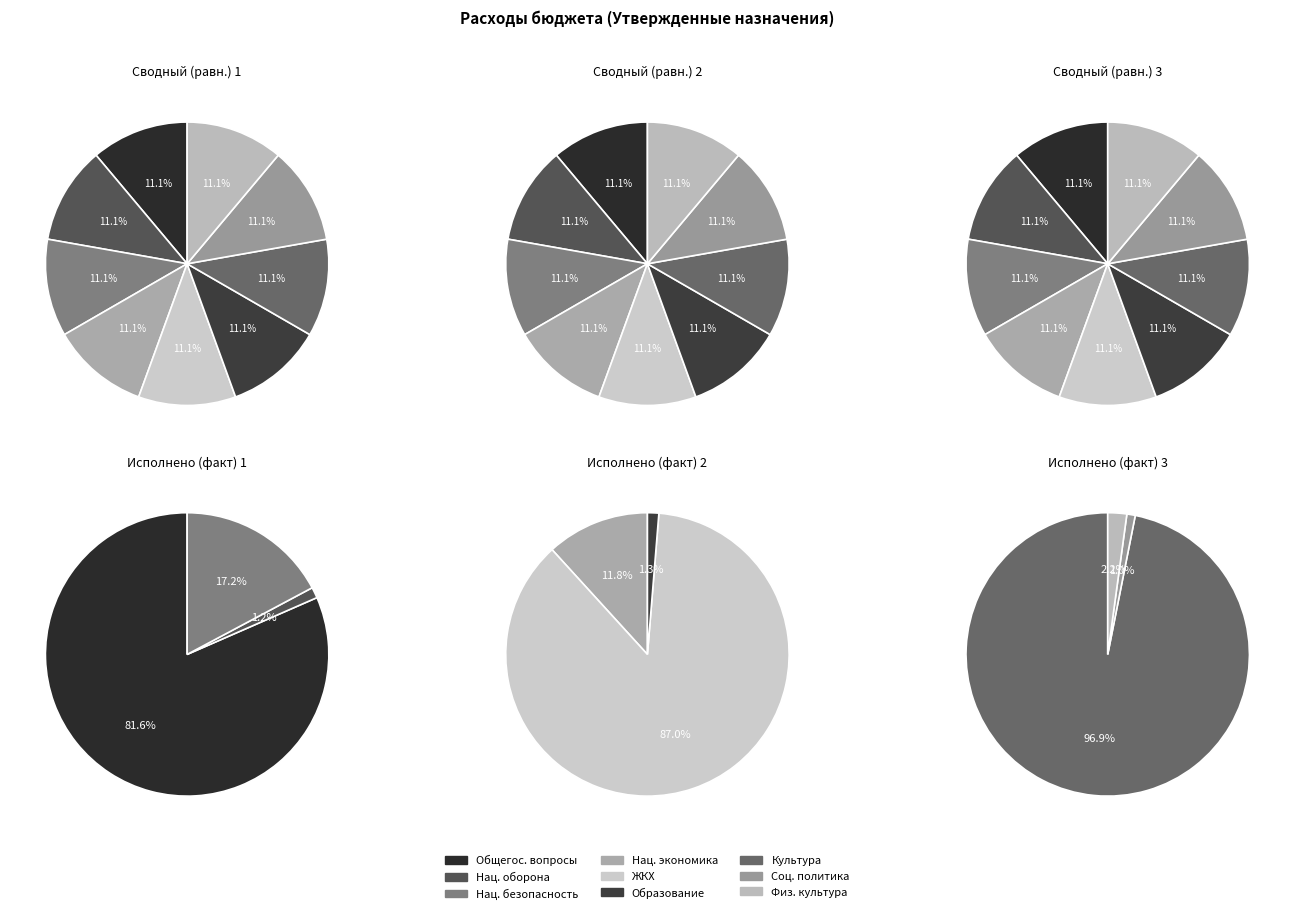

True or false: НАЦИОНАЛЬНАЯ ОБОРОНА accounts for 1% of the total.

False